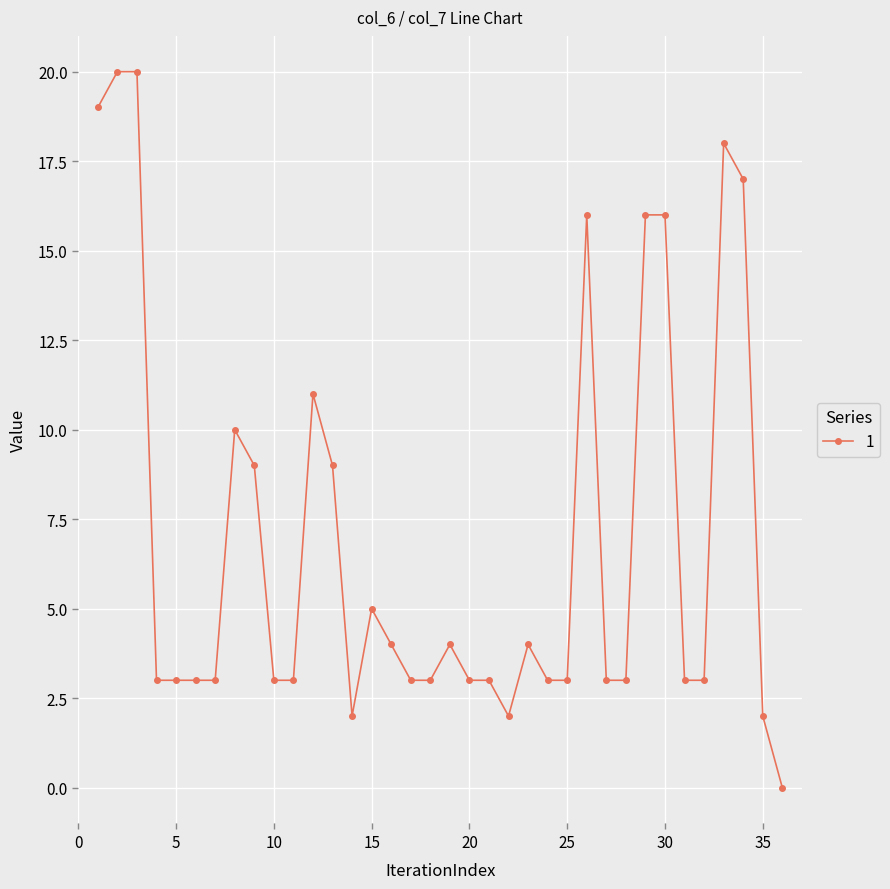

How many data points does each series have?

36